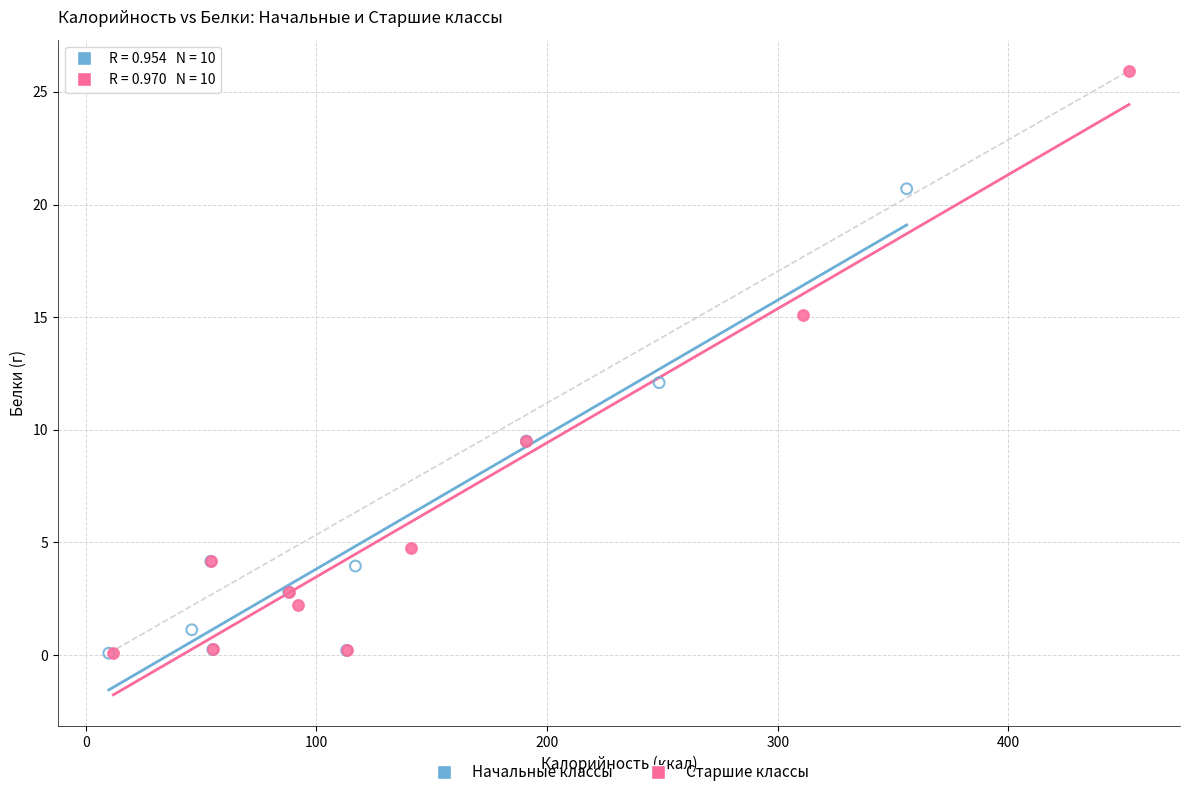

Which series has the widest spread of Y values?

Старшие классы